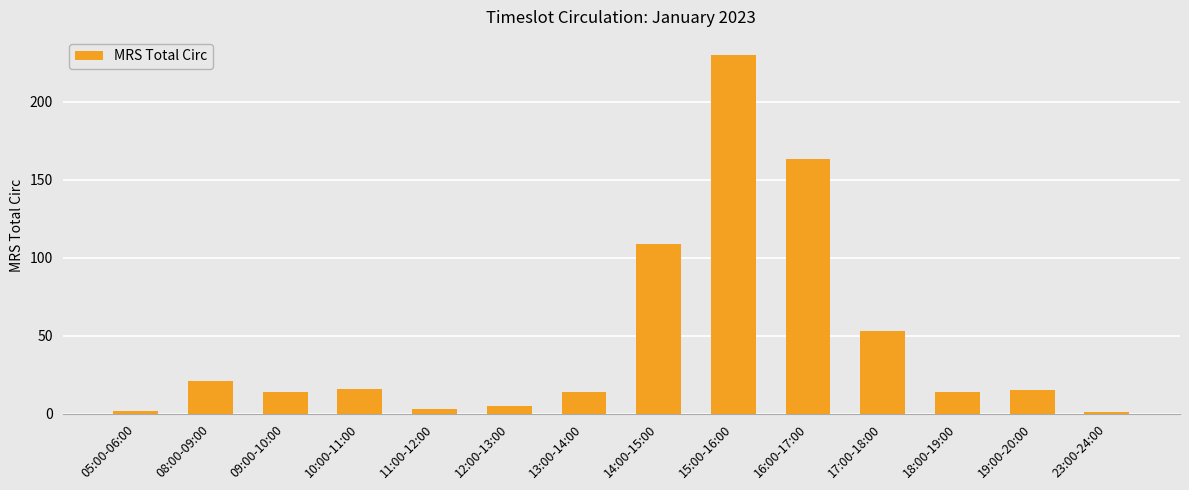

Between 11:00-12:00 and 23:00-24:00, which is larger?

11:00-12:00